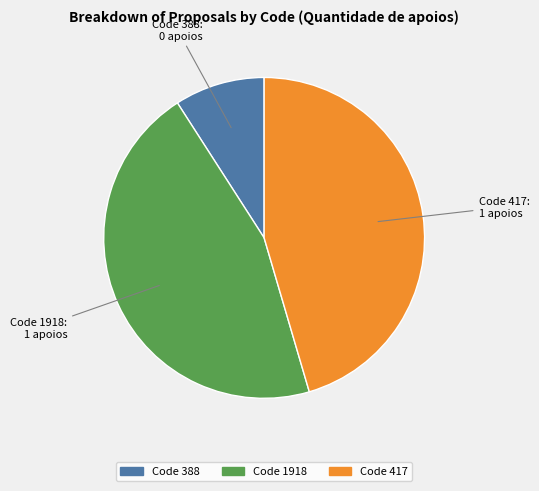

Is there any slice that represents more than half of the pie?

No